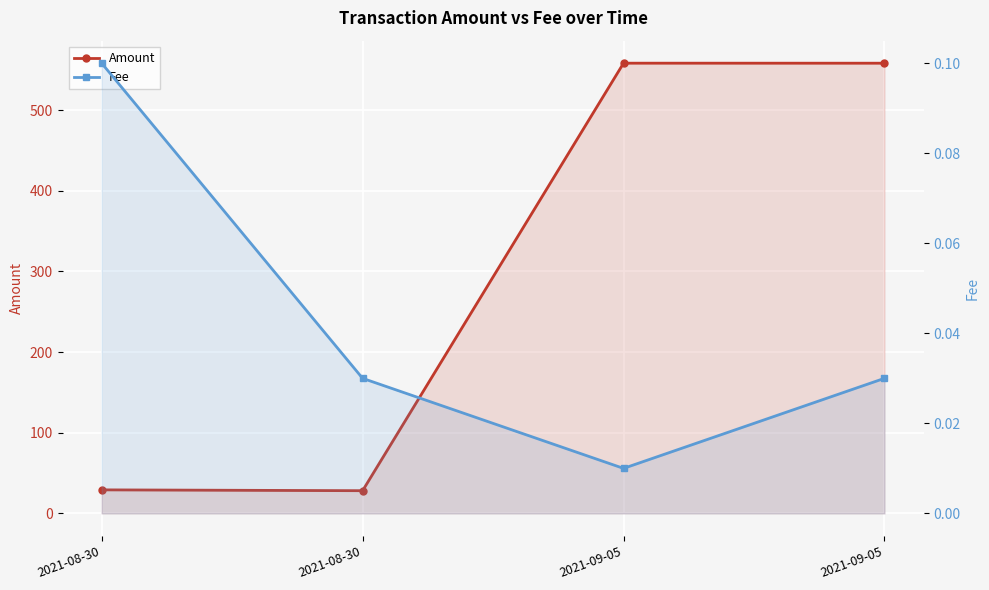

Reading left to right, what are all the values shown in this chart?

Amount: 2021-08-30=29.2	2021-08-30=28.1	2021-09-05=558.1	2021-09-05=558.0
Fee: 2021-08-30=0.1	2021-08-30=0.0	2021-09-05=0.0	2021-09-05=0.0